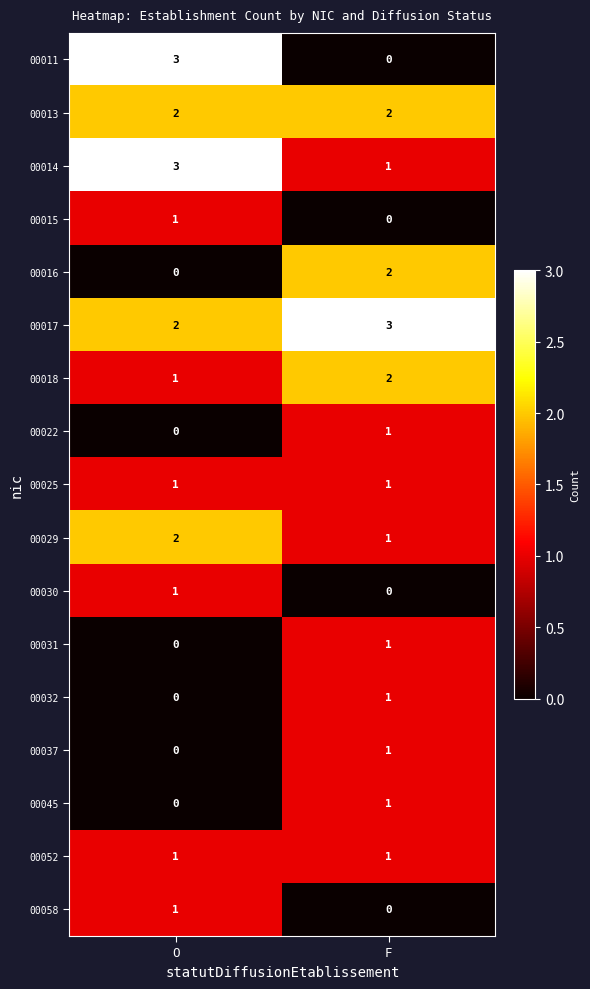

What is the spread (max minus min) of values at F?

3